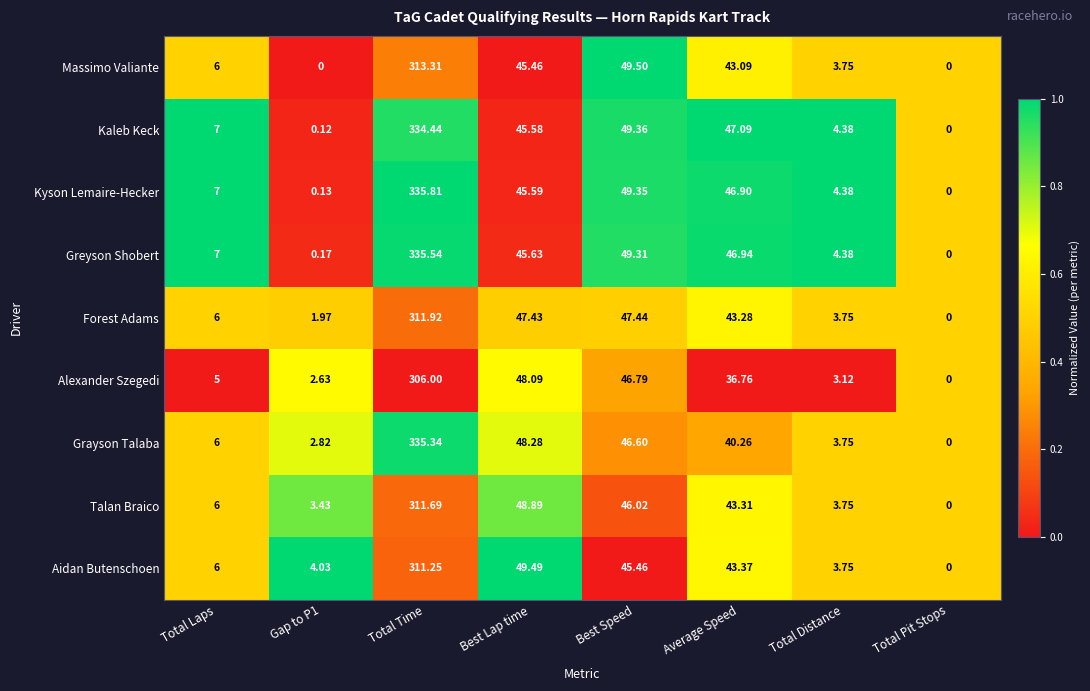

What is the total value across all series at Total Laps?

56.0